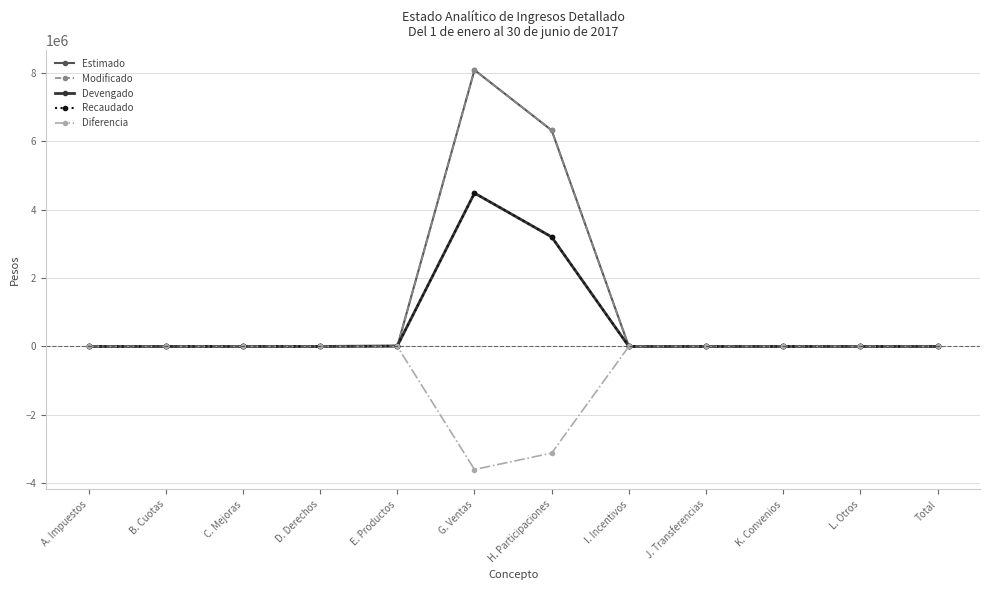

Is this an area chart (filled region under the line)?

No